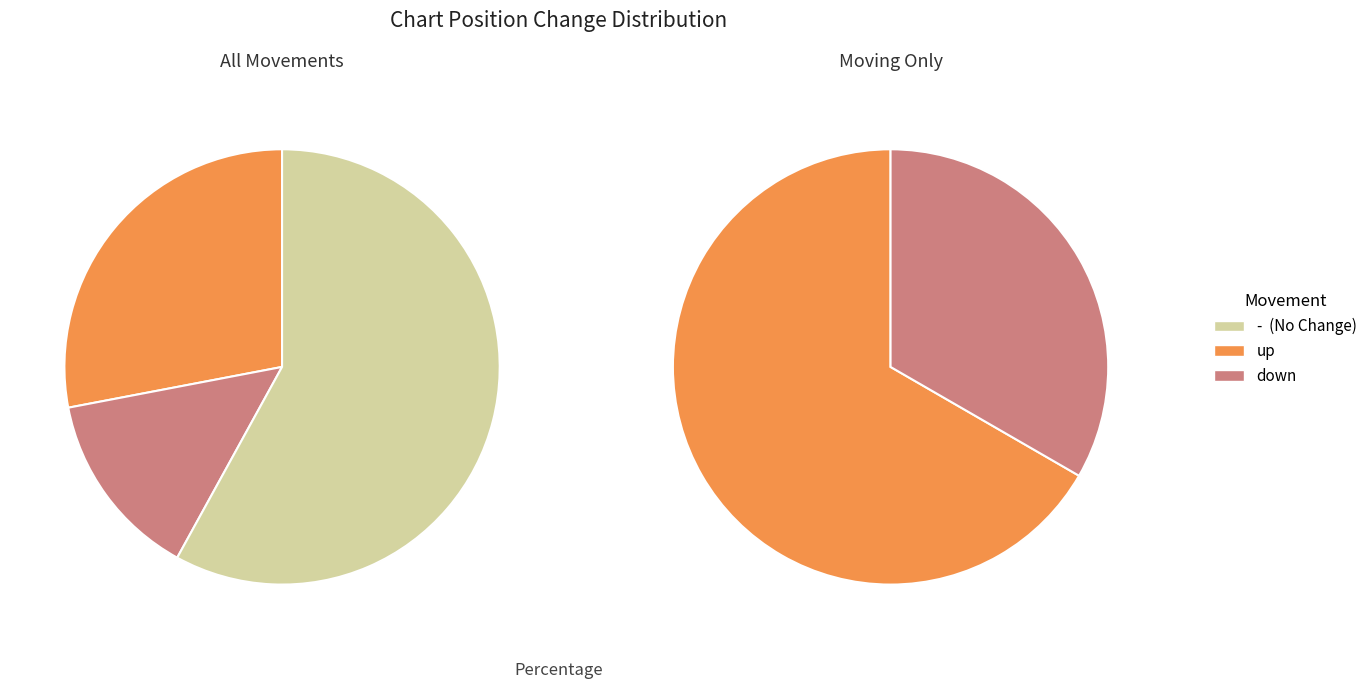

To the nearest percent, what portion does down represent?

14%